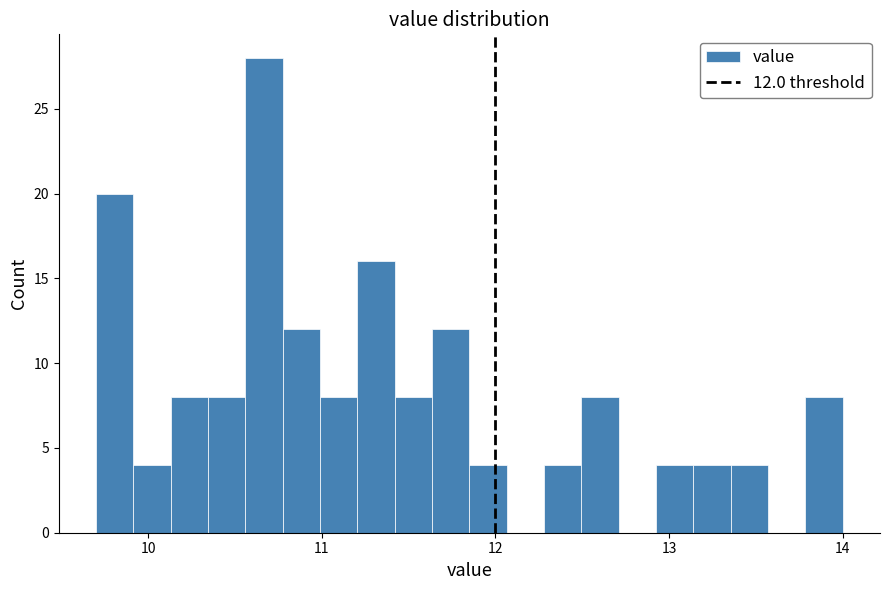

Read against the x-axis, roughly where is the centre of the tallest bar?

10.7